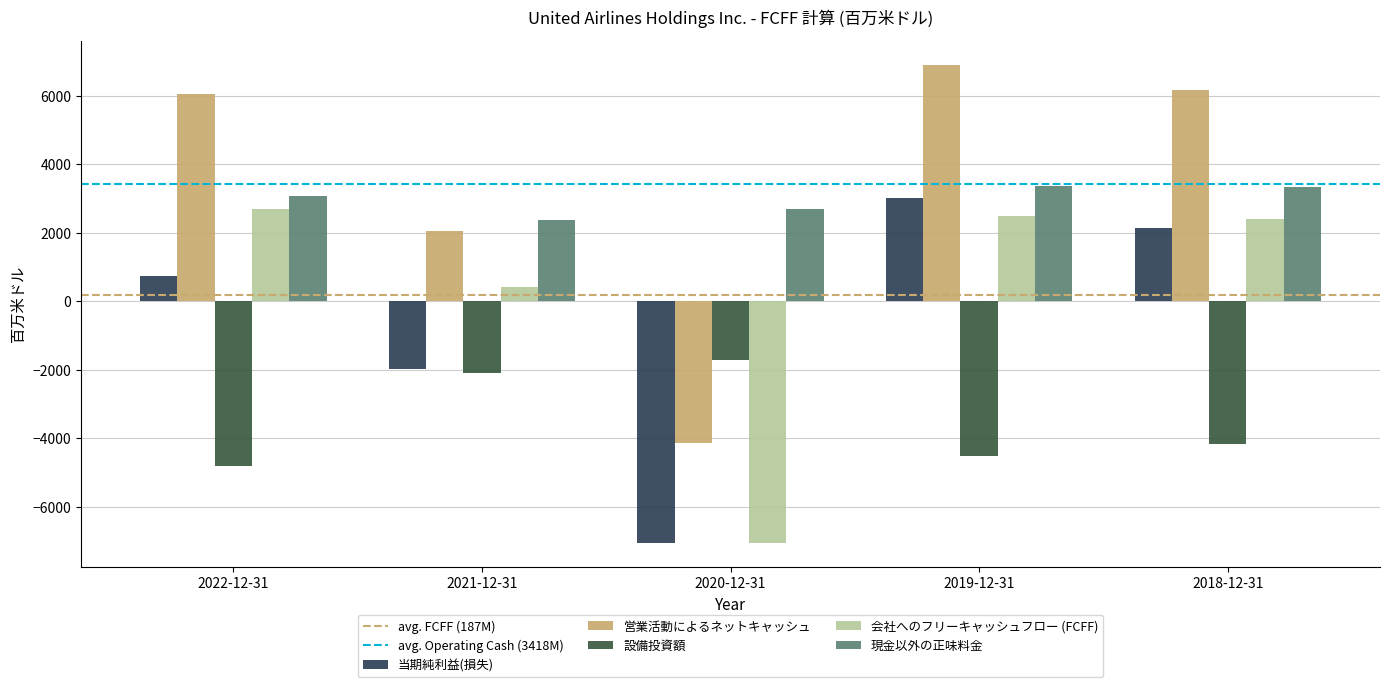

What is the average value of the 現金以外の正味料金 series?

2972